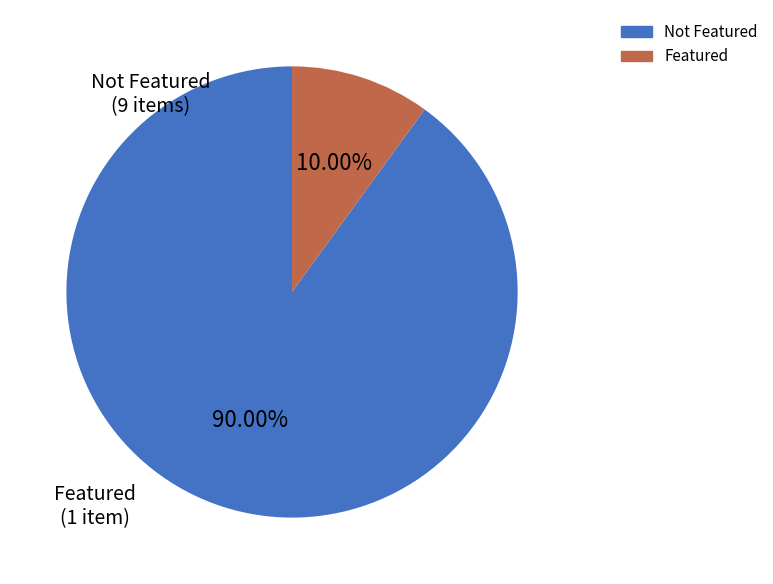

Does any single category account for the majority?

Yes